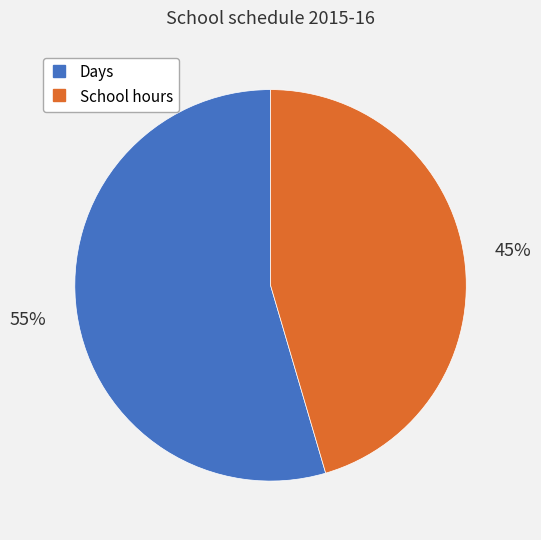

Which has a higher value, School hours or Days?

Days